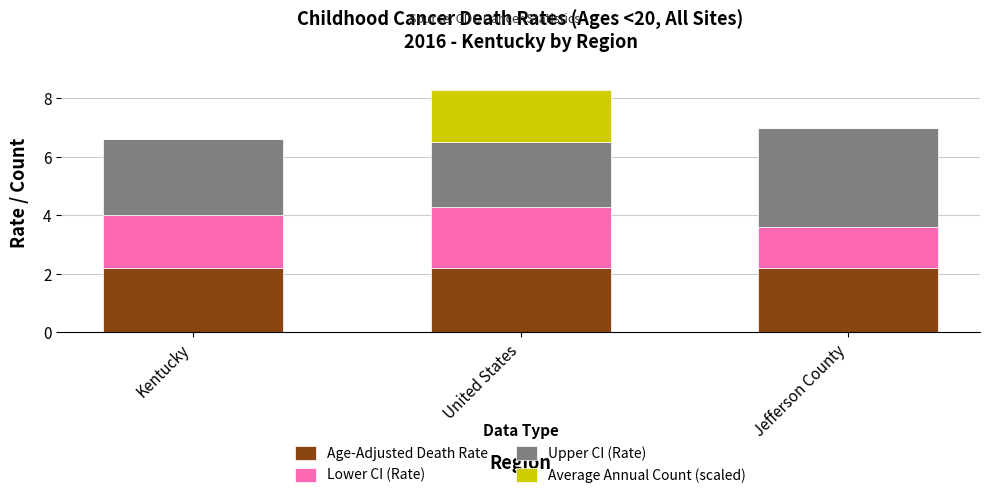

Reading right to left, transcribe the values for Age-Adjusted Death Rate.

Jefferson County=2.2	United States=2.2	Kentucky=2.2